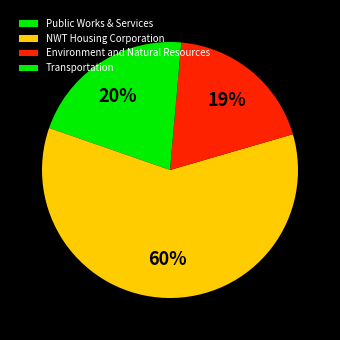

How many slices are in this pie chart?

4